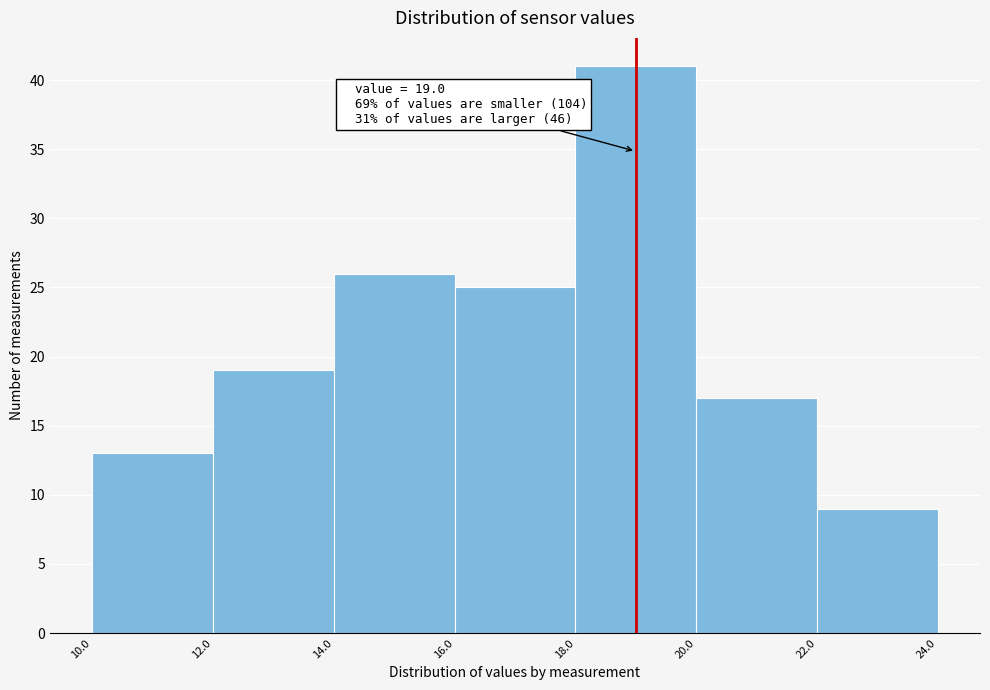

Over which range of the x-axis is the bar tallest?

18.0 to 20.0